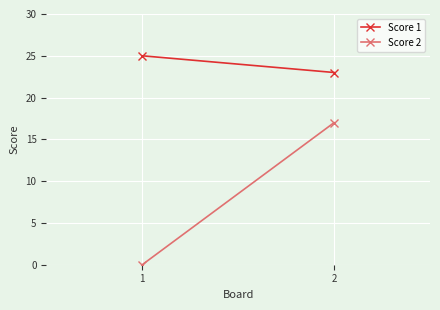

What is the sum of all Score 2 values?

17